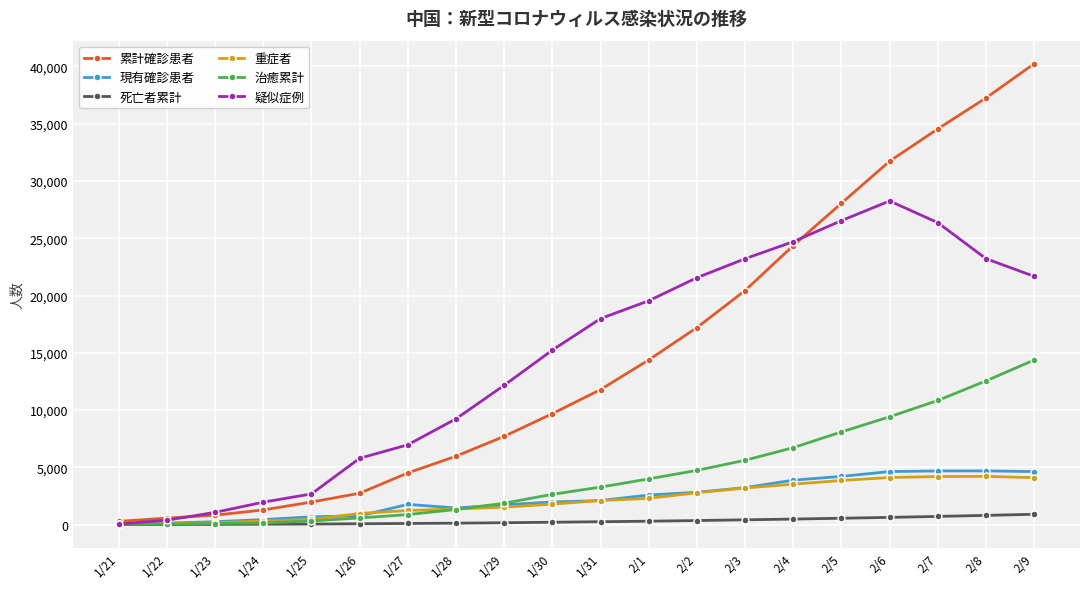

What is the total value across all series at 2/6?

78789